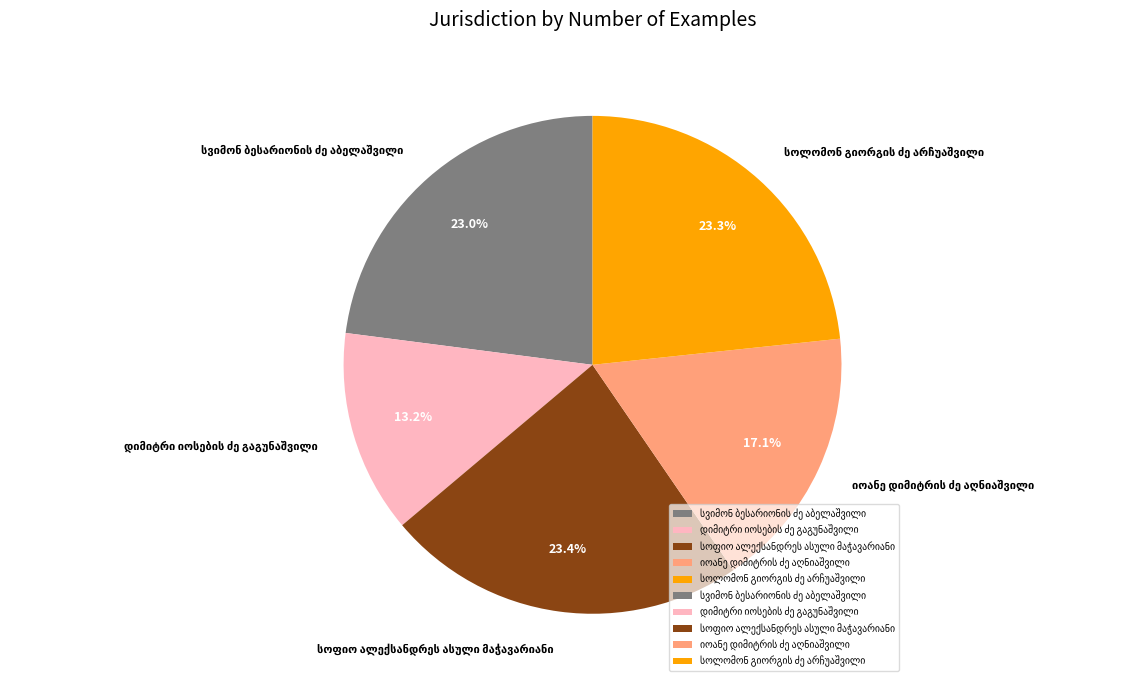

Is there any slice that represents more than half of the pie?

No